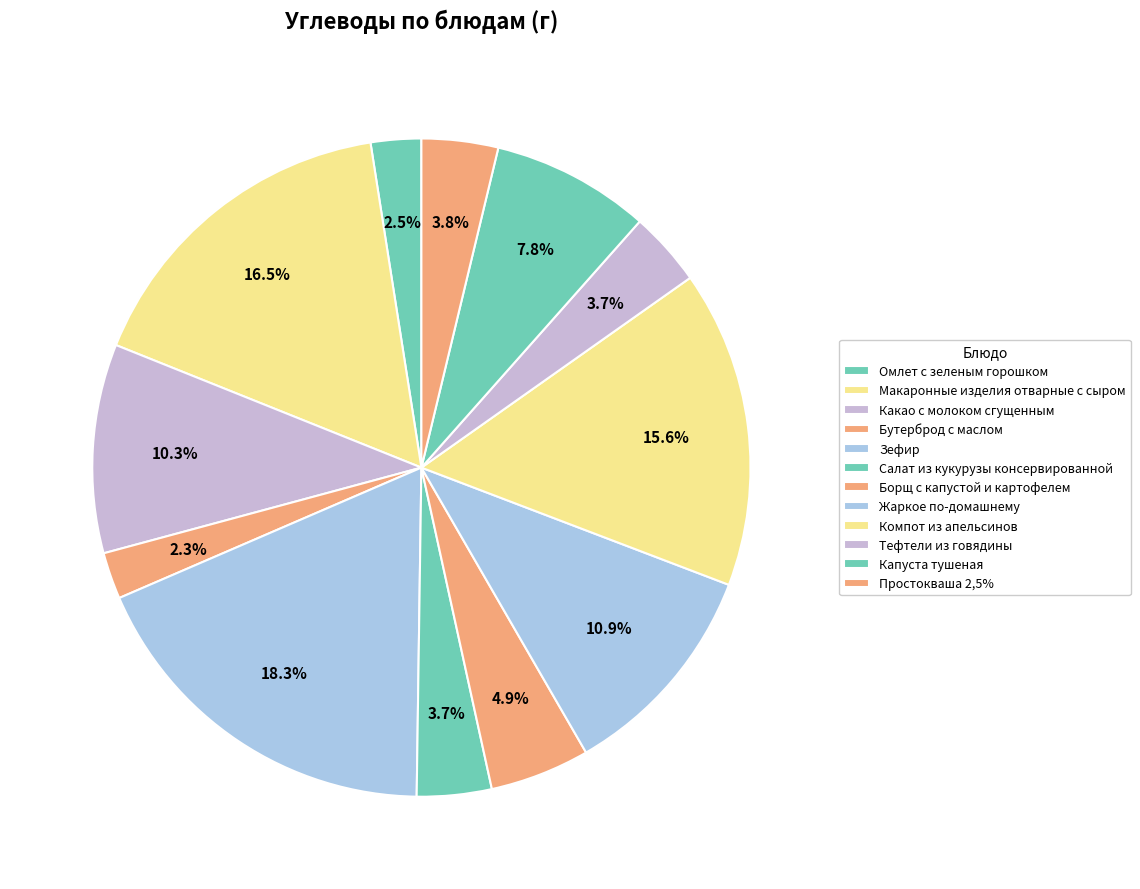

How many slices are in this pie chart?

12